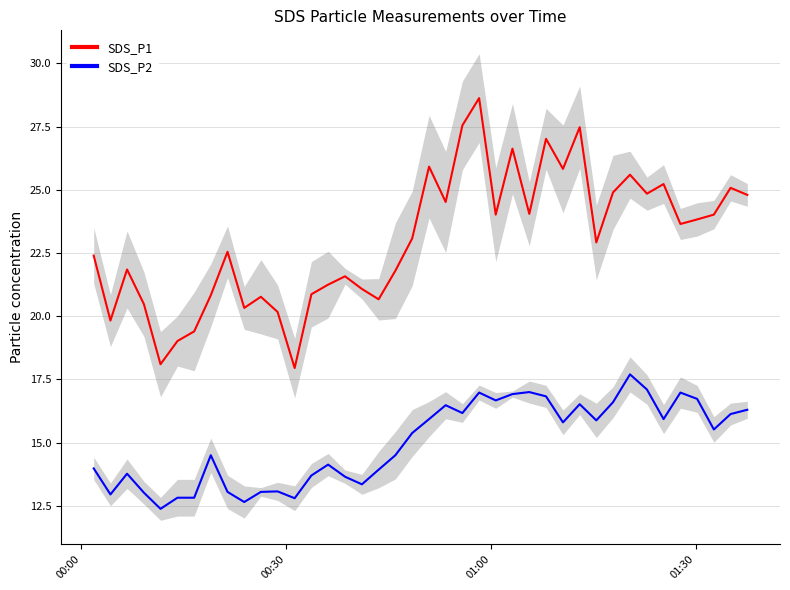

Which series has the largest total across all categories?

SDS_P1